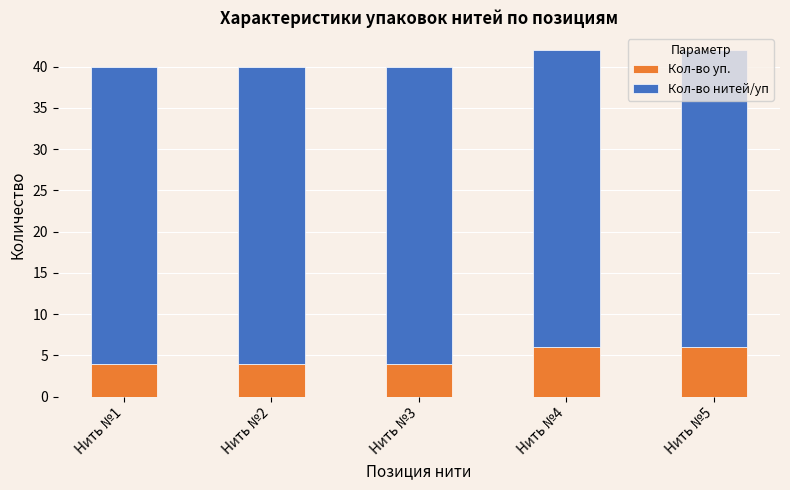

The Кол-во уп. series shows 8 at Нить №4. True or false?

False